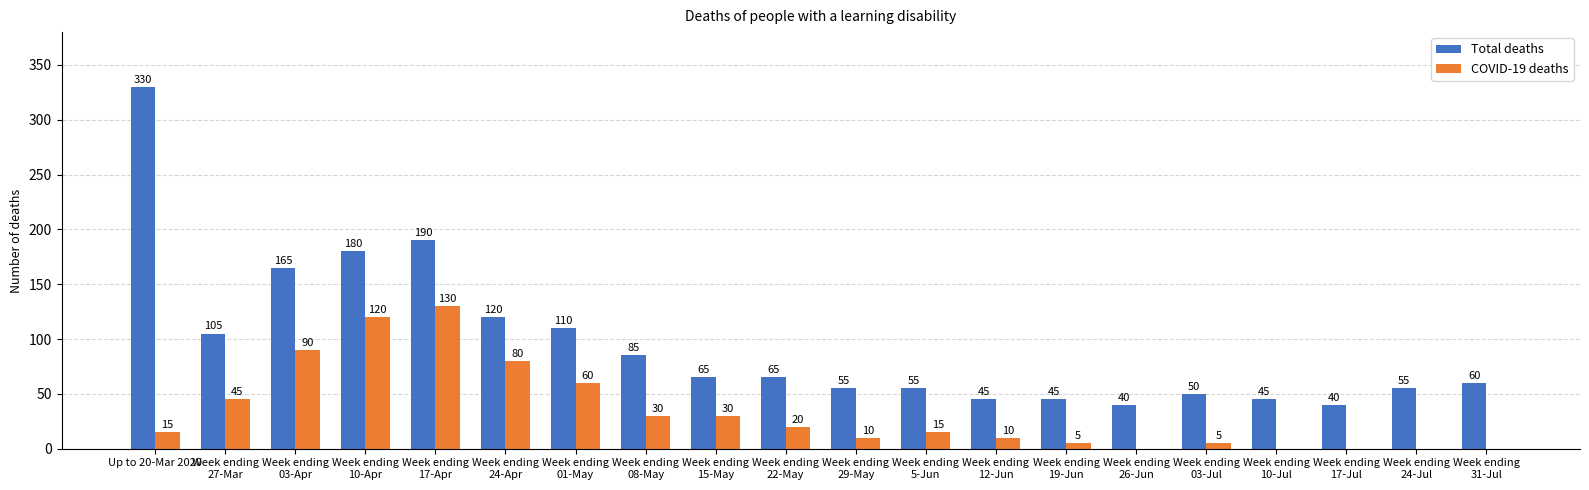

At which label does Total deaths first exceed 65?

Up to 20-Mar 2020